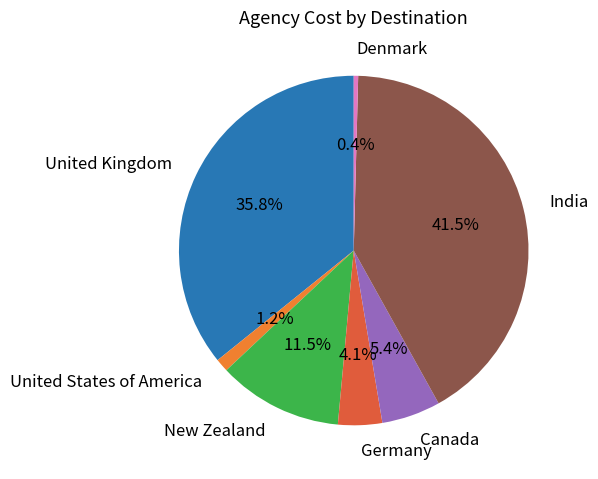

Is there any slice that represents more than half of the pie?

No